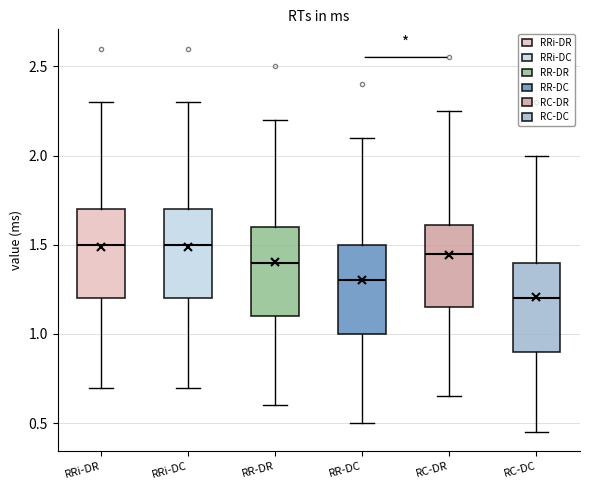

Reading left to right, read every box against the y-axis: the position of its median line, the range the box covers, and the ends of its whiskers. The values are not printed on the chart, so give them approximately, as read against the axis.

RRi-DR: median 1.50, box 1.20 to 1.70, whiskers 0.70 to 2.30
RRi-DC: median 1.50, box 1.20 to 1.70, whiskers 0.70 to 2.30
RR-DR: median 1.40, box 1.10 to 1.60, whiskers 0.60 to 2.20
RR-DC: median 1.30, box 1.00 to 1.50, whiskers 0.50 to 2.10
RC-DR: median 1.45, box 1.15 to 1.60, whiskers 0.65 to 2.25
RC-DC: median 1.20, box 0.90 to 1.40, whiskers 0.45 to 2.00